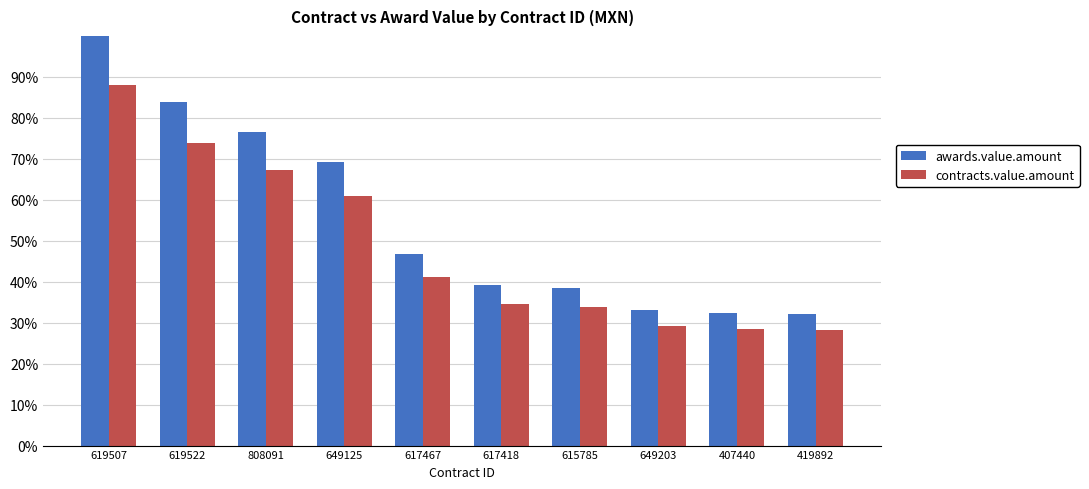

Which series has the widest spread of values?

awards.value.amount